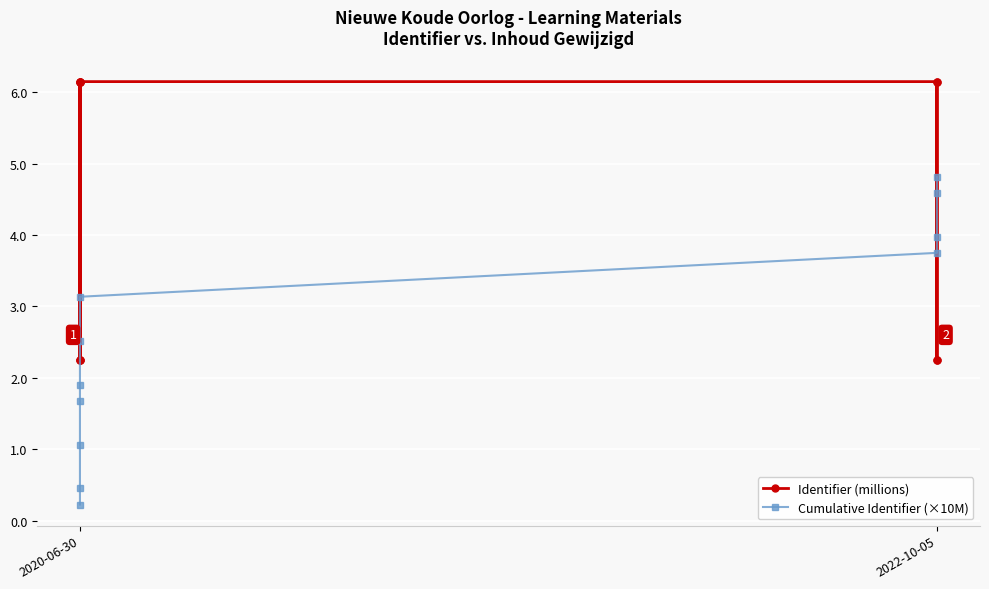

How many data points in Cumulative Identifier (×10M) are above 2?

6